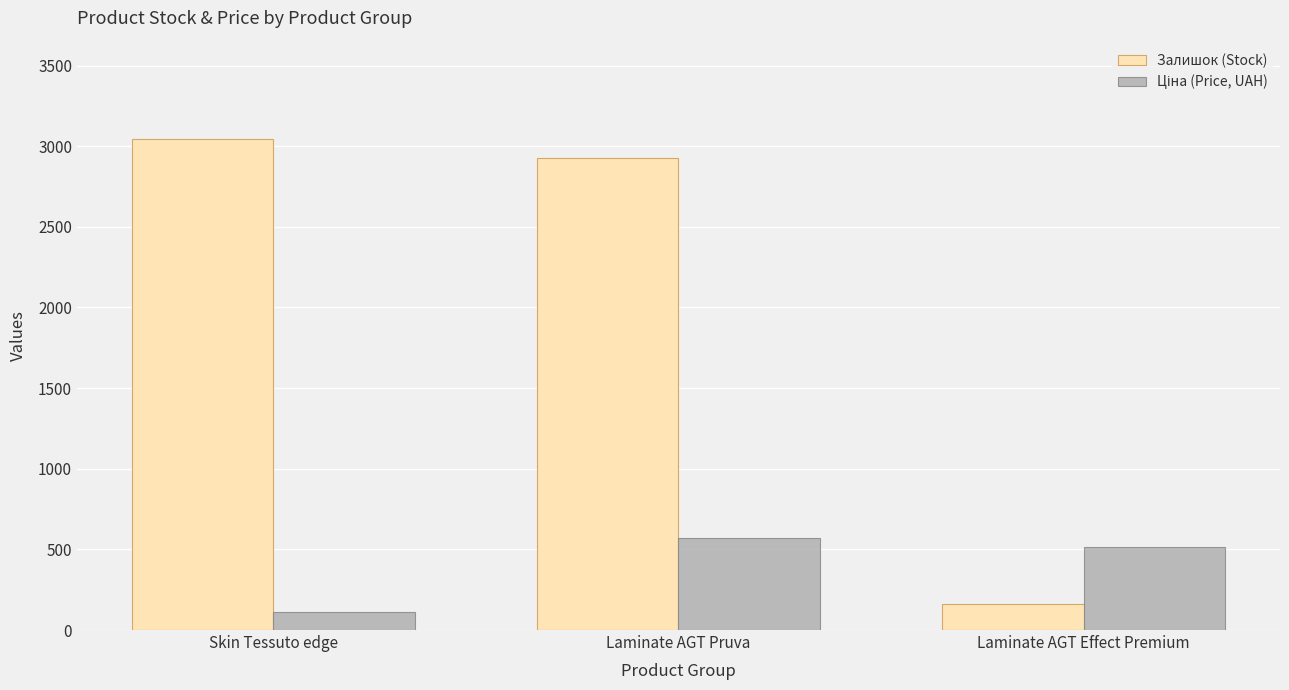

How many data points does each series have?

3